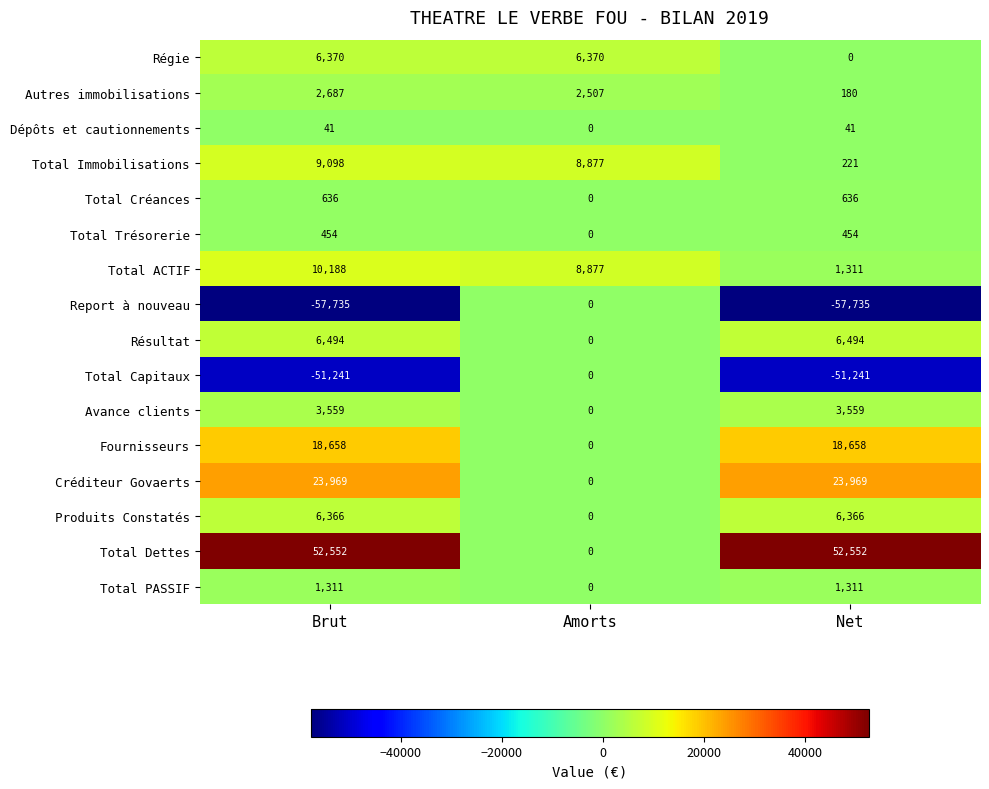

The Dépôts et cautionnements series shows 23 at Amorts. True or false?

False